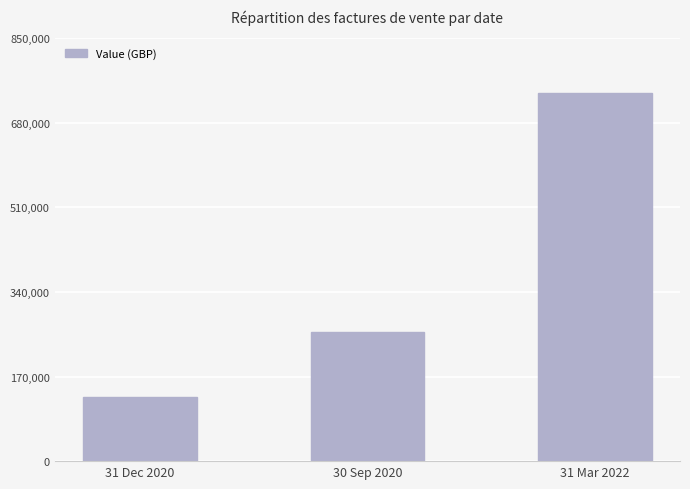

Rank the categories by value from highest to lowest.

31 Mar 2022, 30 Sep 2020, 31 Dec 2020